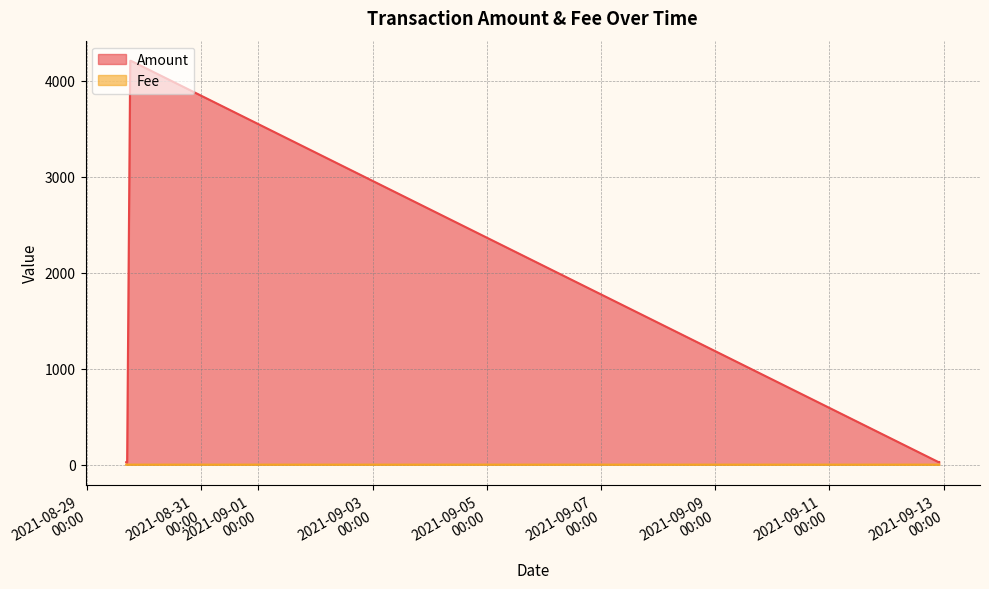

Count the number of categories in the chart.

6